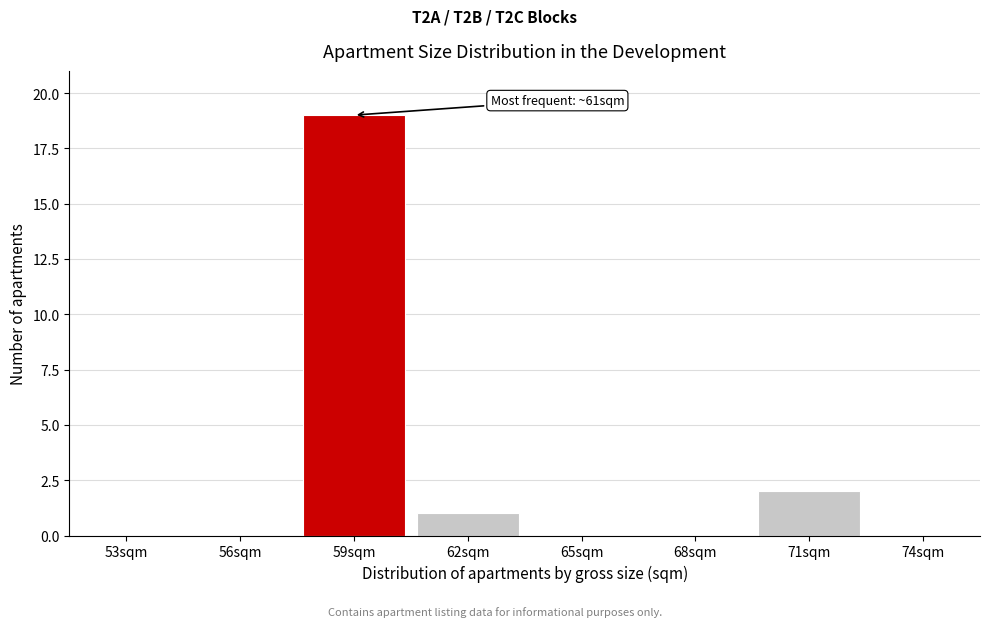

Reading right to left, what are all the values shown in this chart?

74sqm=0	71sqm=2	68sqm=0	65sqm=0	62sqm=1	59sqm=19	56sqm=0	53sqm=0